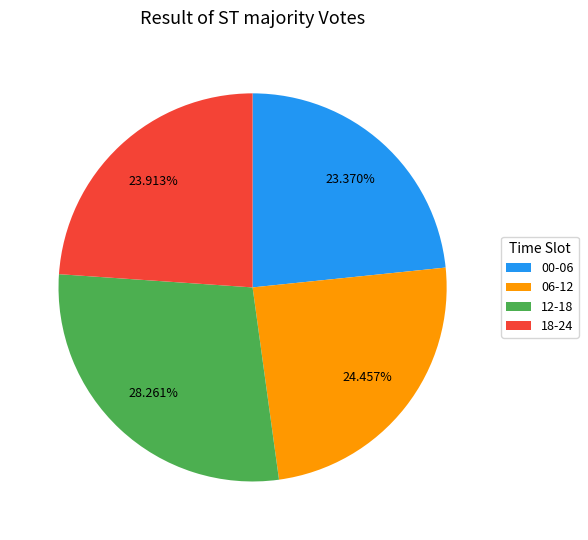

Is 06-12 the majority of the pie?

No